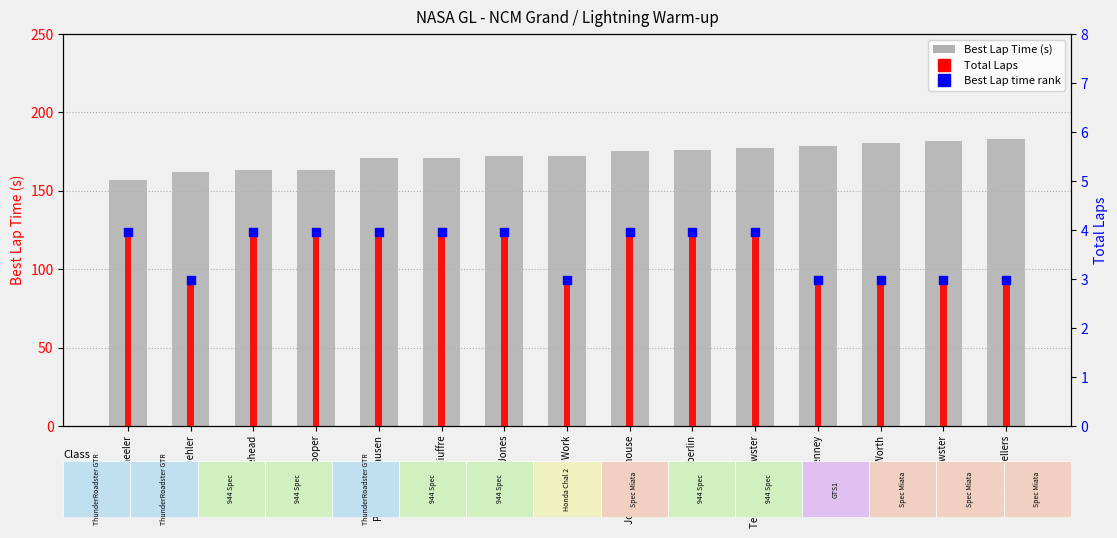

At how many categories does at least one series exceed 47?

15